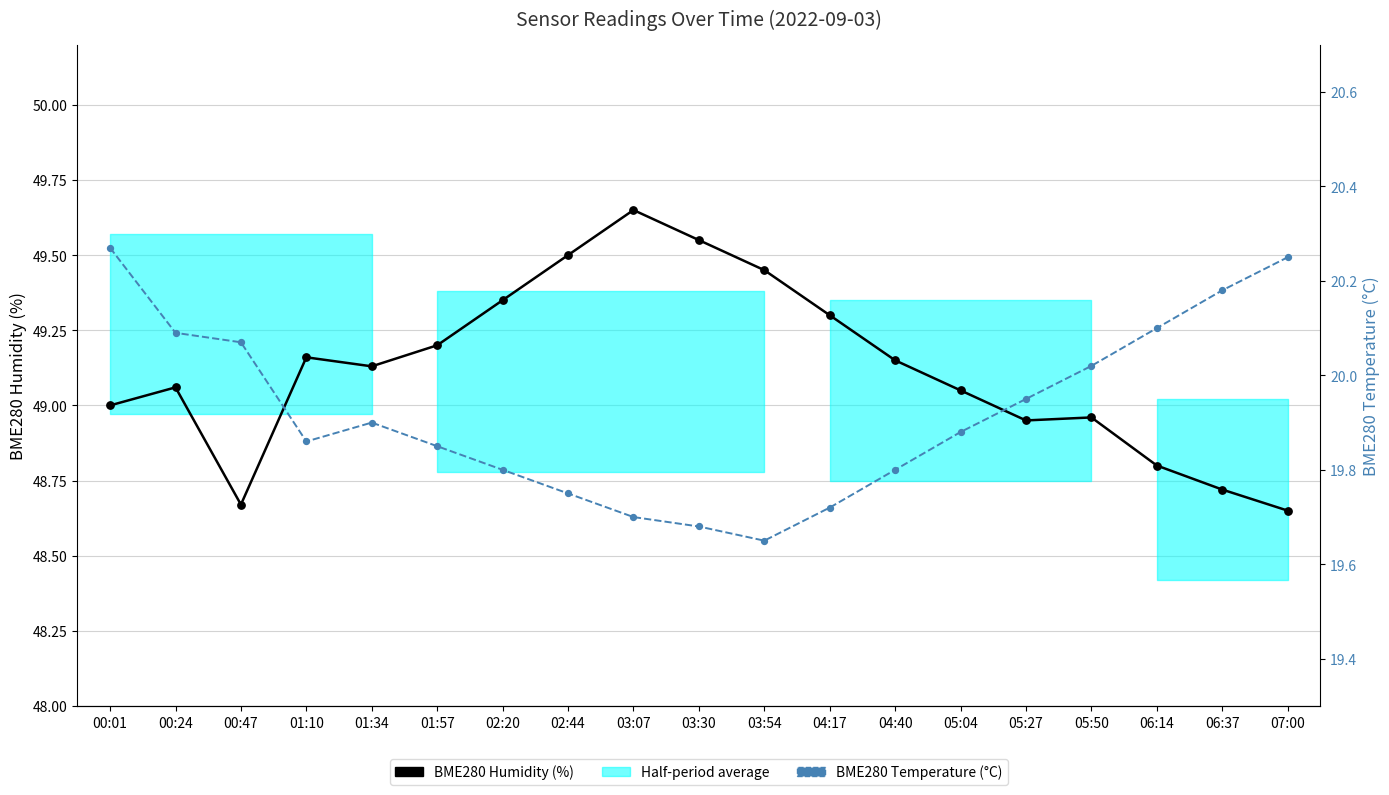

Which series contains the highest Y value?

BME280 Humidity (%)